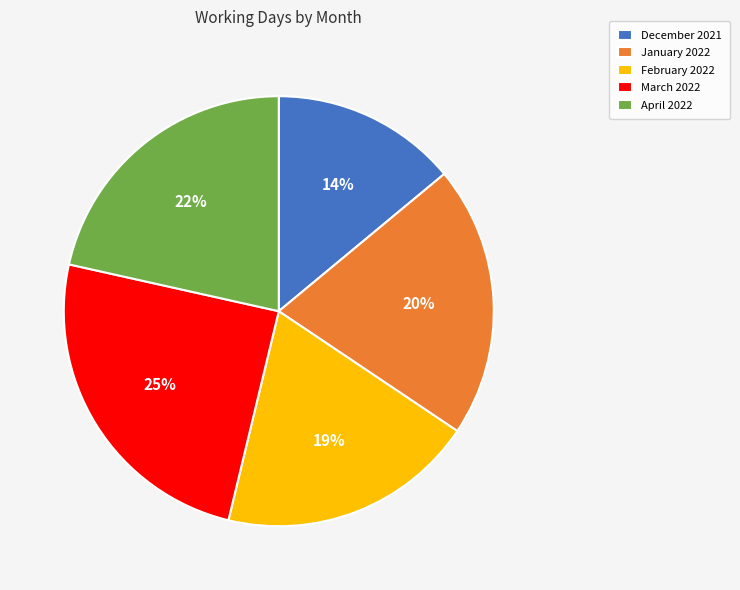

Which slice is the largest?

March 2022